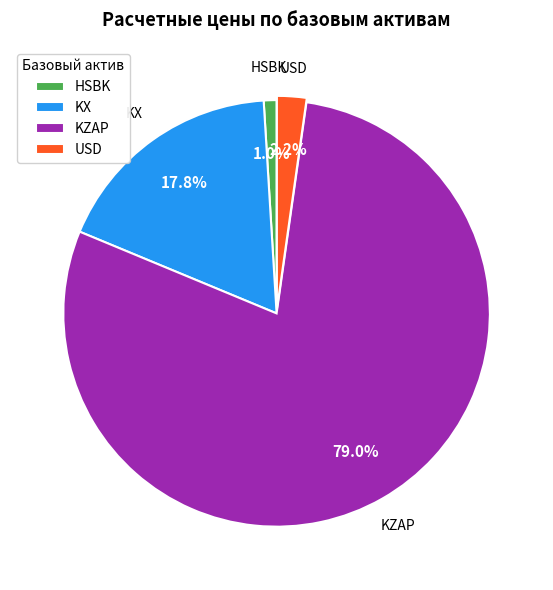

Which category has the biggest portion of the pie?

KZAP